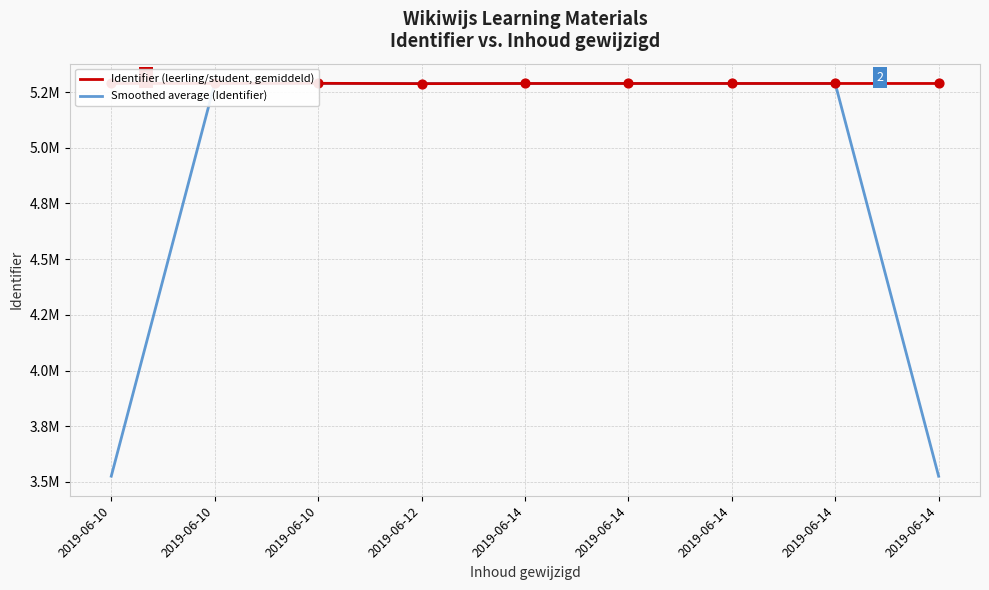

What is the total value across all series at 2019-06-14?

10576672.7